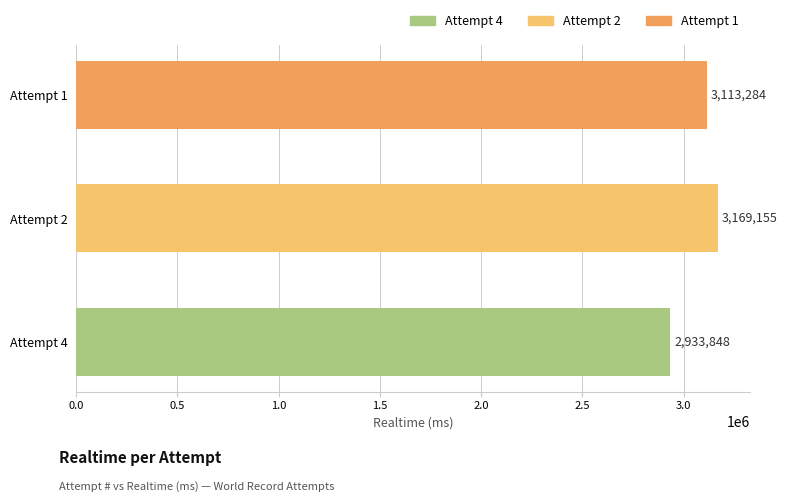

Reading bottom to top, transcribe all the data shown in this chart.

Attempt 4=2933848	Attempt 2=3169155	Attempt 1=3113284